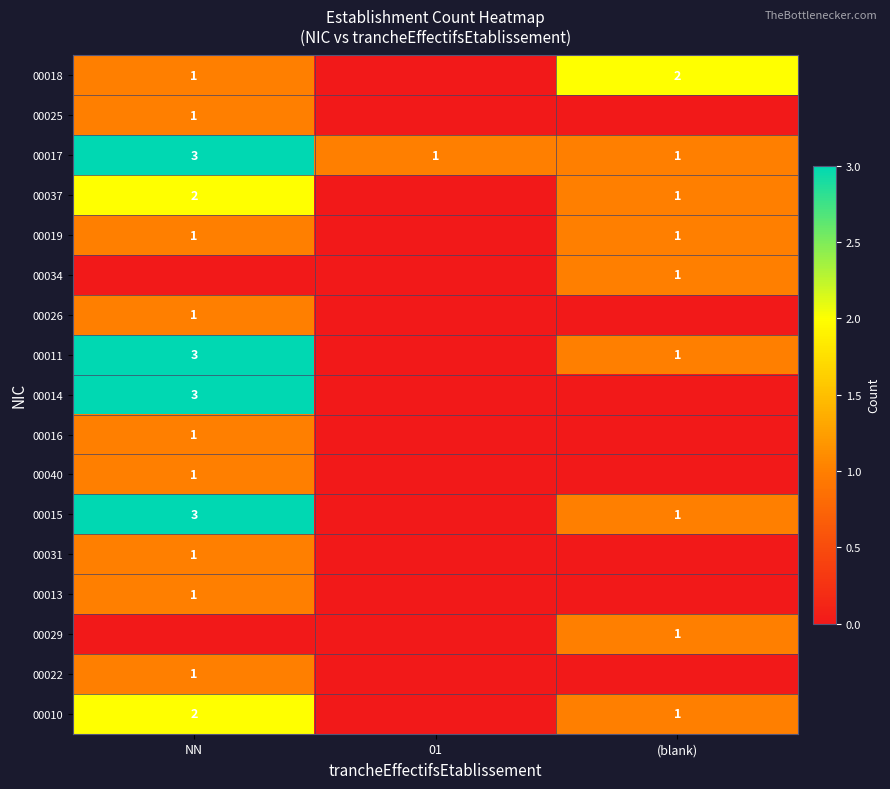

True or false: 00017 has a value of 3 at NN.

True